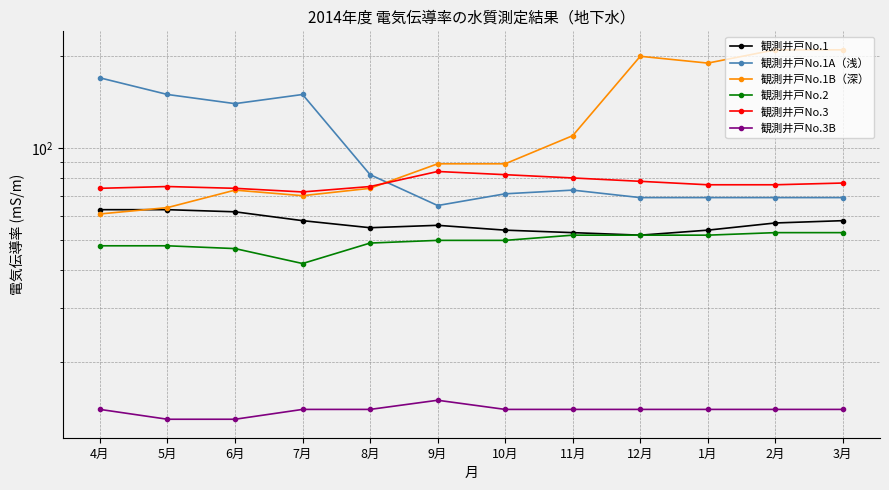

Does the chart have visible grid lines?

Yes